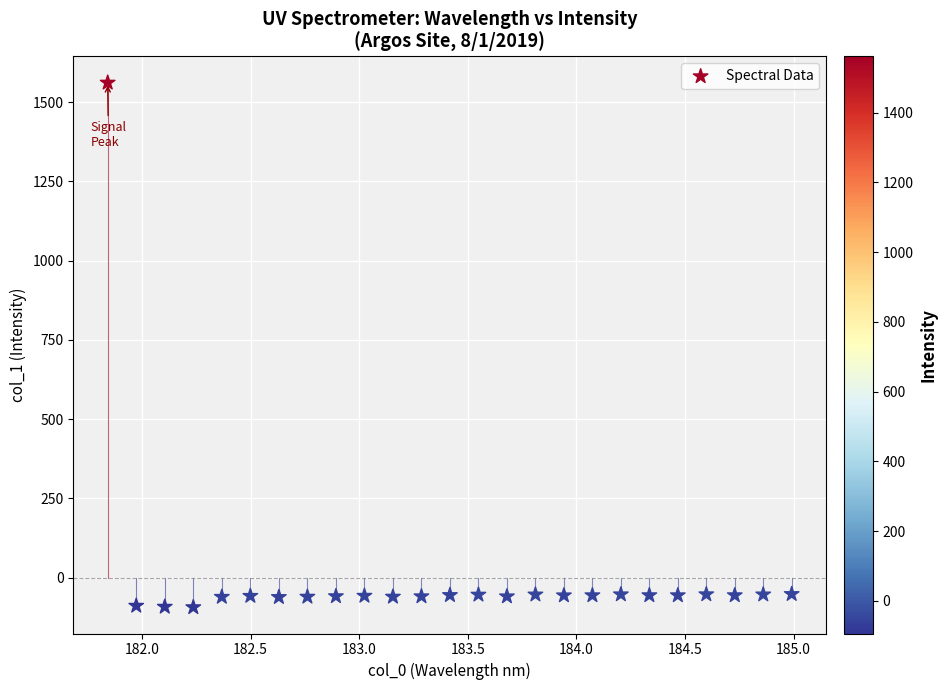

What is the range of X values (max minus min)?

3.1